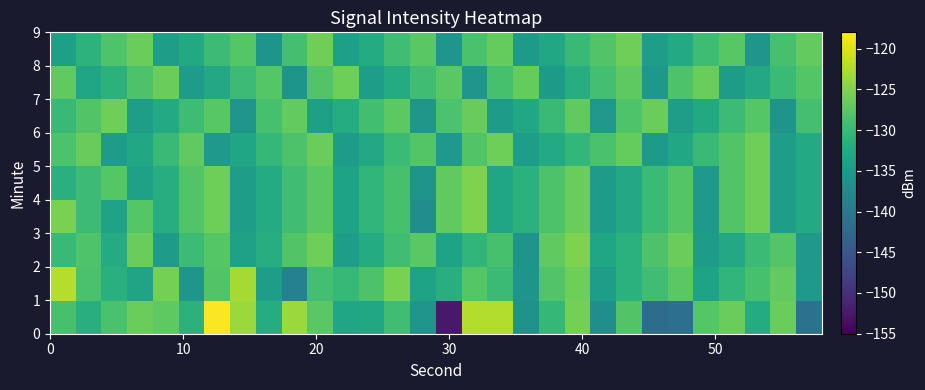

At how many categories does at least one series exceed -148?

30